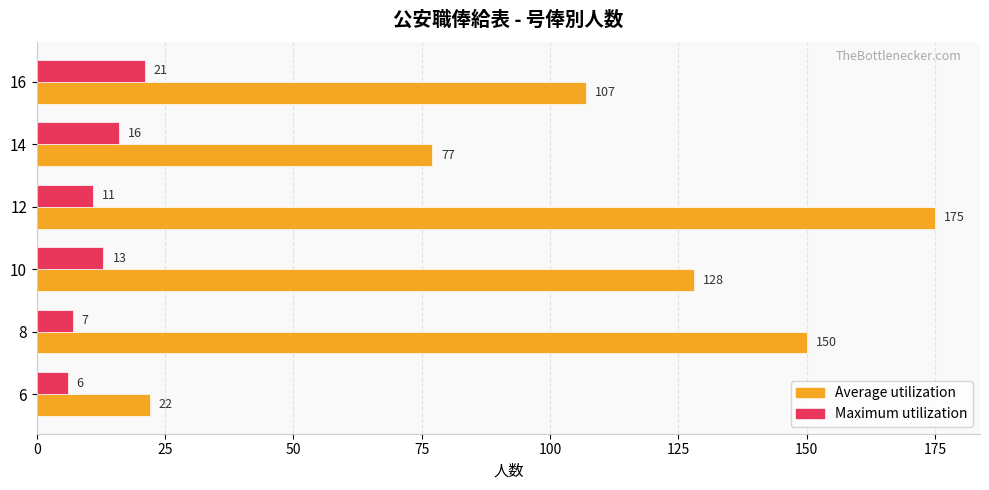

Where is Average utilization nearest to the value 98?

16